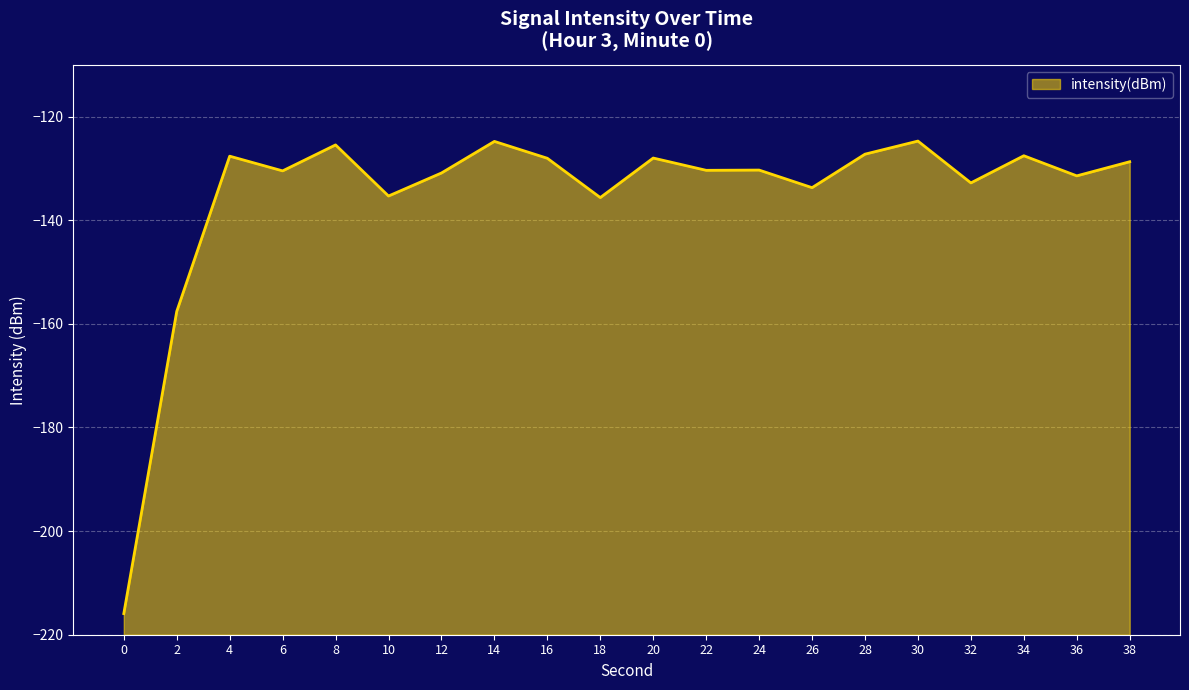

True or false: the data shows -128.0 at 20.

True